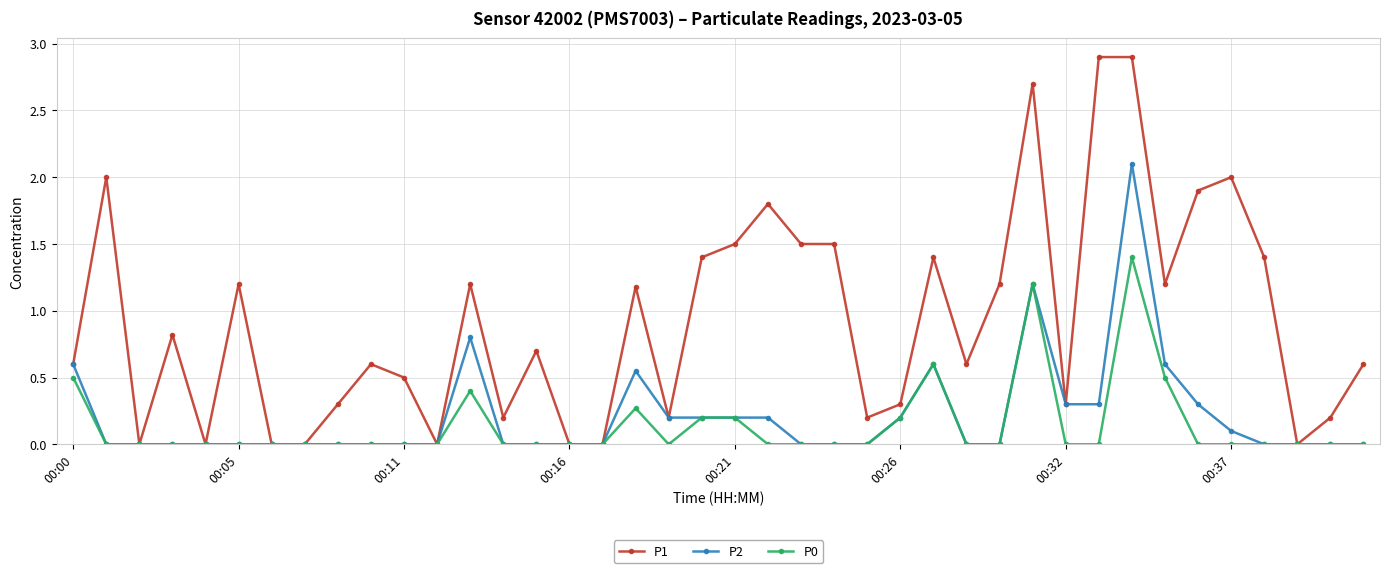

Which series has the largest total across all categories?

P1